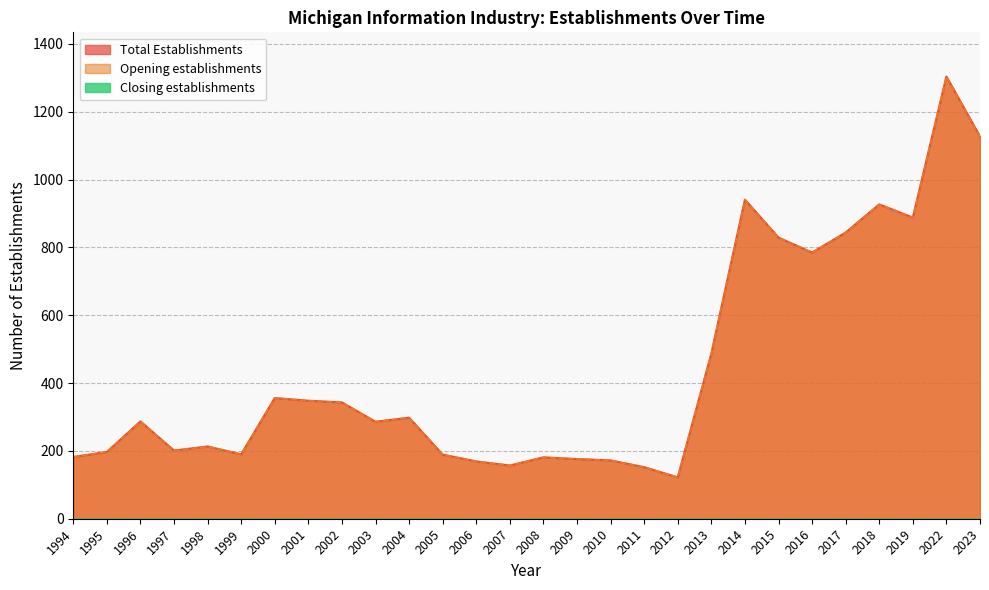

In Opening establishments, how many points are lower than both neighbors (excluding endpoints)?

7